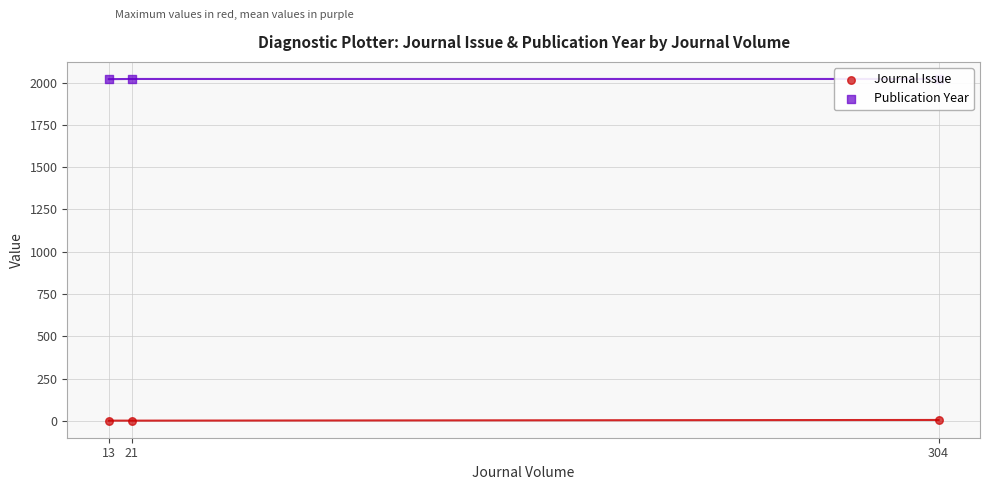

At which category is the sum across all series the highest?

304